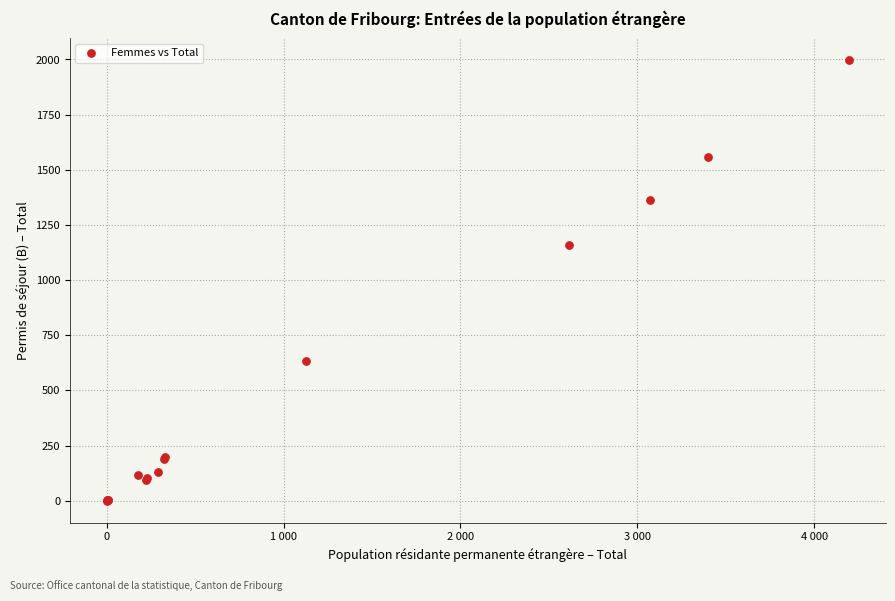

What Y value in the scatter plot is closest to 998?

1159